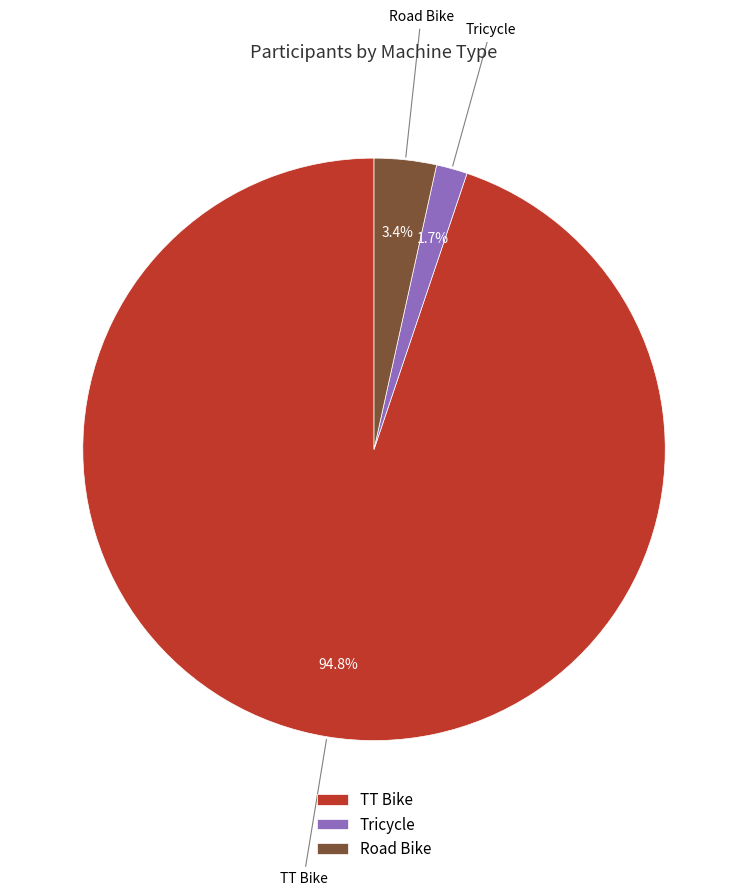

To the nearest percent, what percentage of the pie is Tricycle?

2%